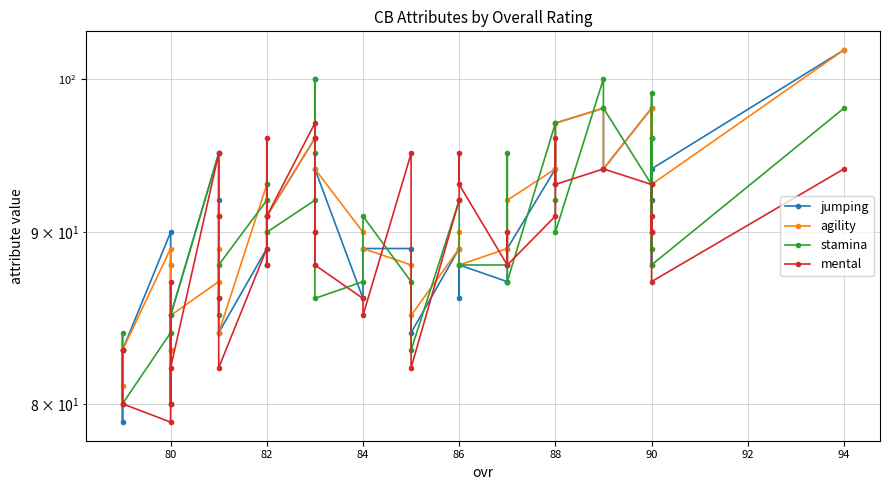

The value of agility at 13 is 156. True or false?

False